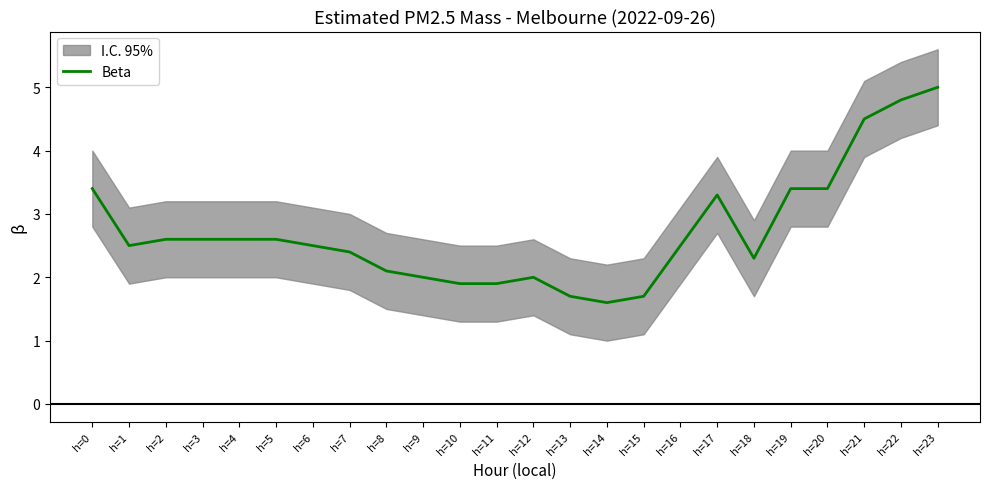

Which category has the lowest value across all series?

h=14